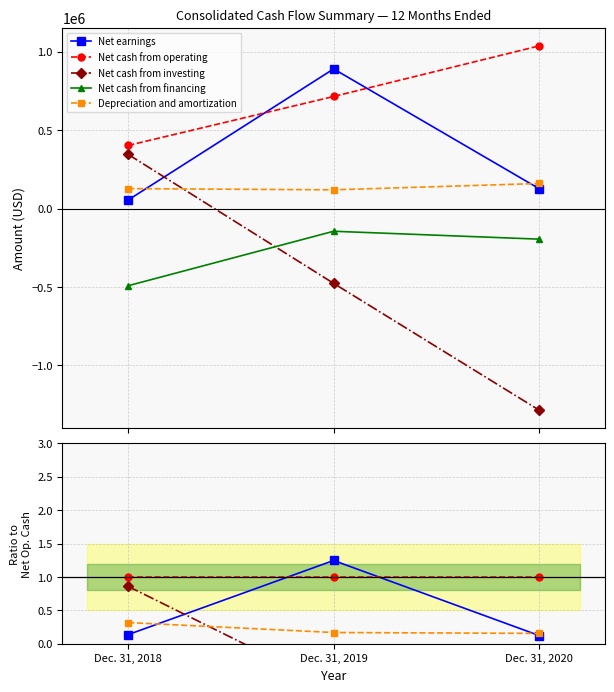

Is the value of Net cash from operating at Dec. 31, 2018 greater than the value of Net cash from investing at Dec. 31, 2020?

Yes